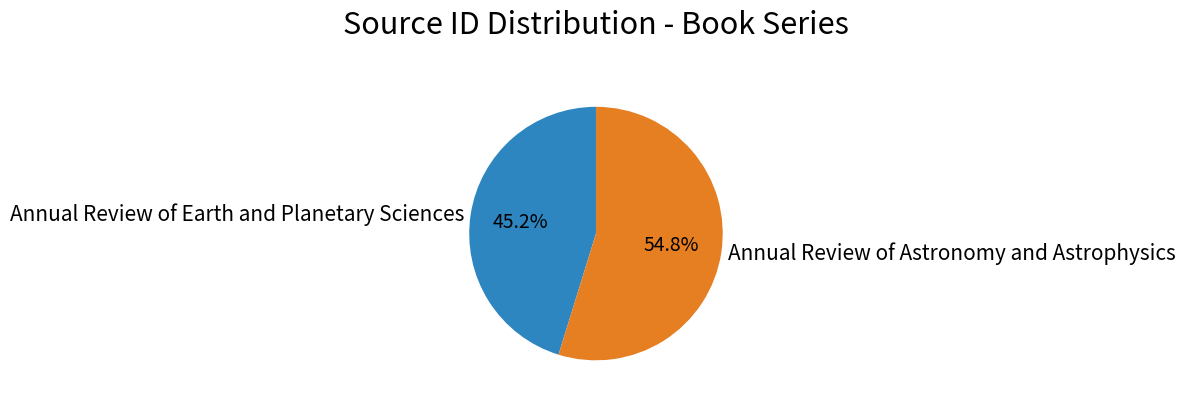

True or false: Annual Review of Astronomy and Astrophysics accounts for 62% of the total.

False